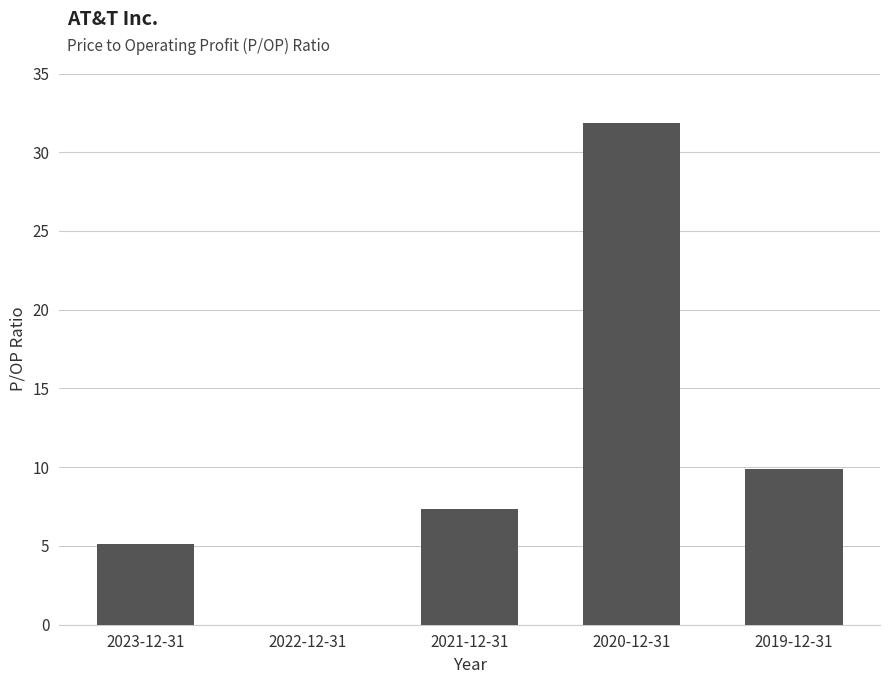

At which label is the value closest to 15?

2019-12-31